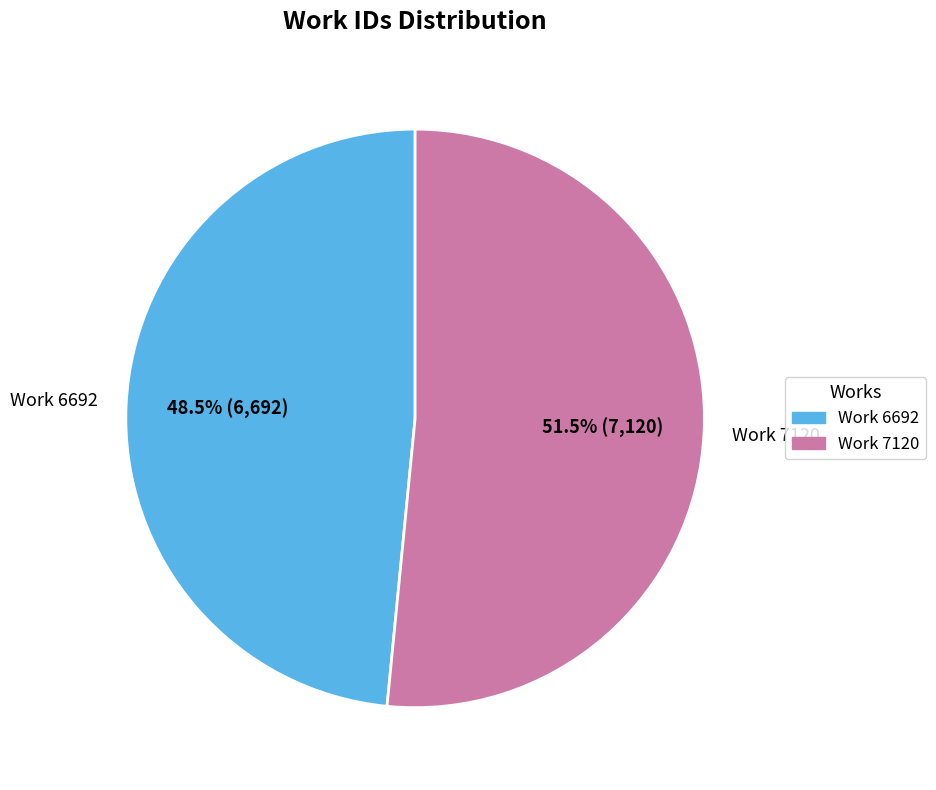

Which category has the smallest portion of the pie?

Work 6692